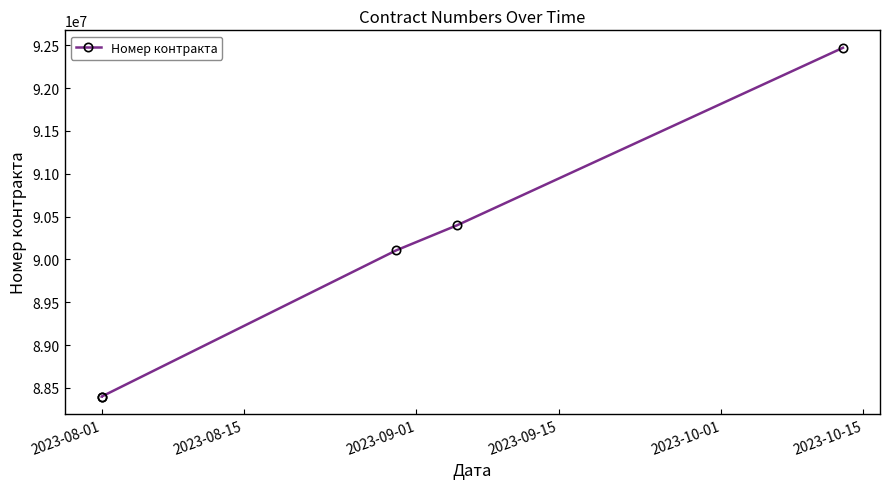

At which category does the chart reach its minimum across all series?

2023-08-01